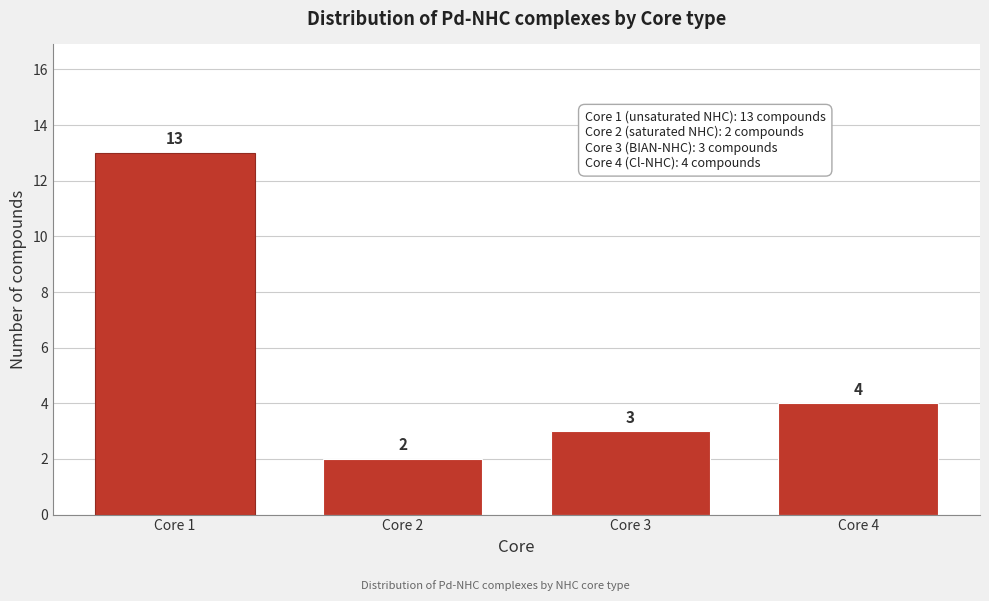

Reading left to right, what are all the values shown in this chart?

13	2	3	4